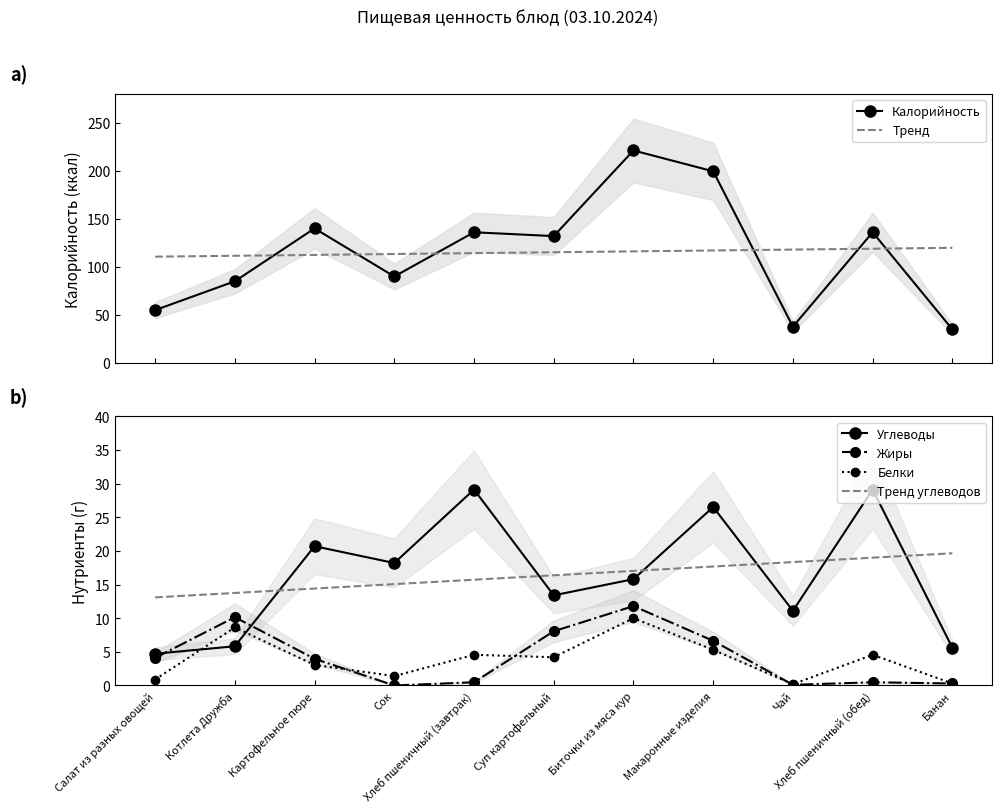

True or false: Белки and Тренд intersect in this chart.

False